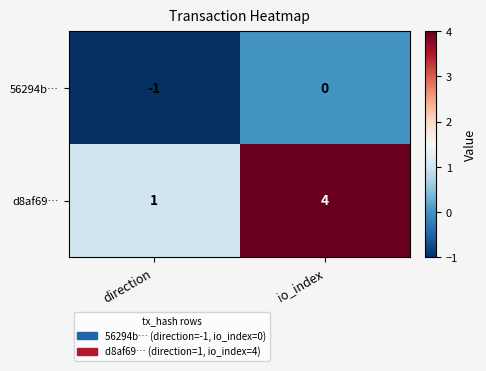

Which category has the lowest value in the d8af69… series?

direction